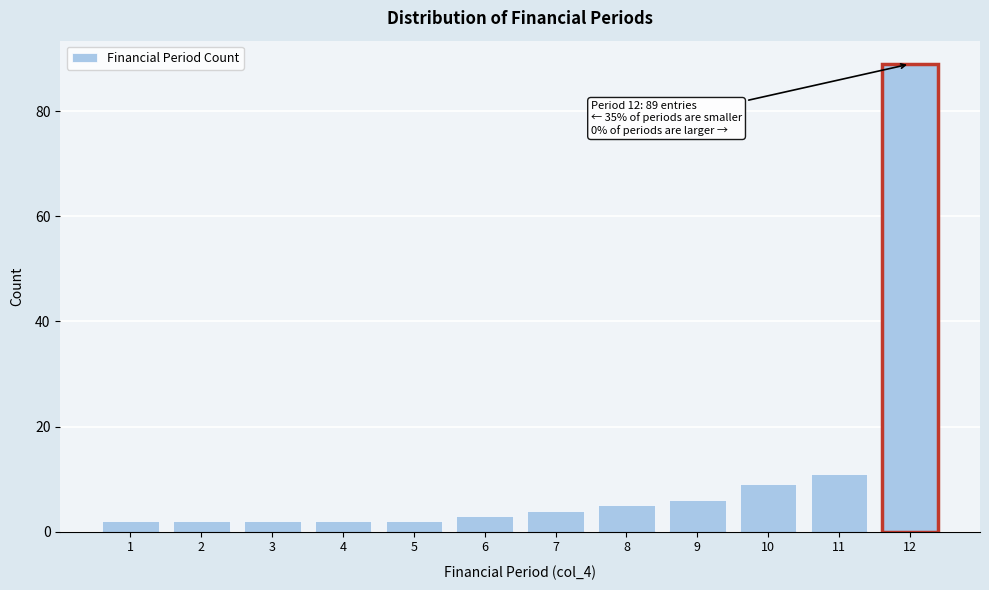

Reading left to right, extract all data points from this chart.

1=2	2=2	3=2	4=2	5=2	6=3	7=4	8=5	9=6	10=9	11=11	12=89